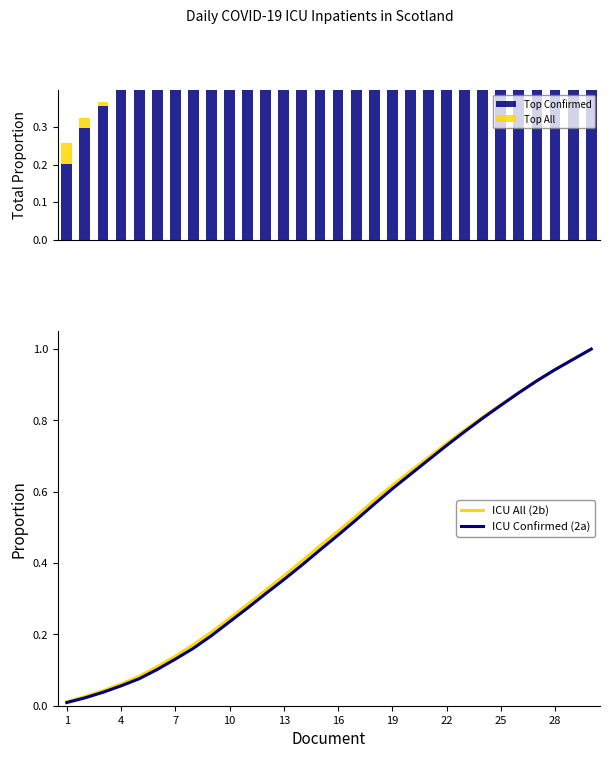

Rank the series at 17 from lowest to highest value.

ICU Confirmed (2a), ICU All (2b)